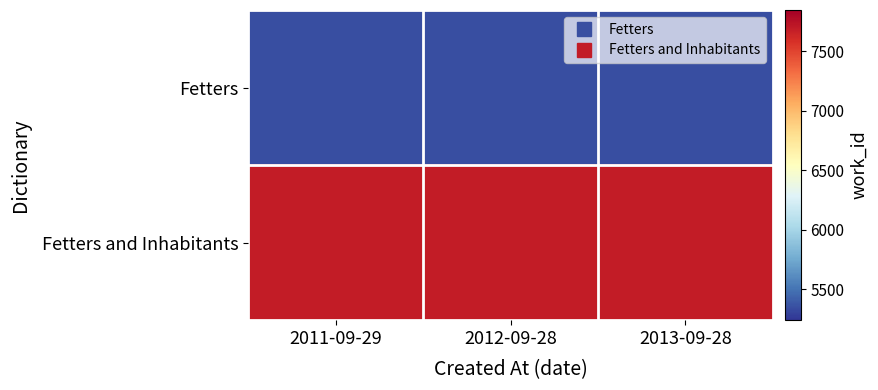

Reading right to left, list all the values displayed in this chart.

Fetters: 2013-09-28=5345	2012-09-28=5345	2011-09-29=5345
Fetters and Inhabitants: 2013-09-28=7695	2012-09-28=7695	2011-09-29=7695